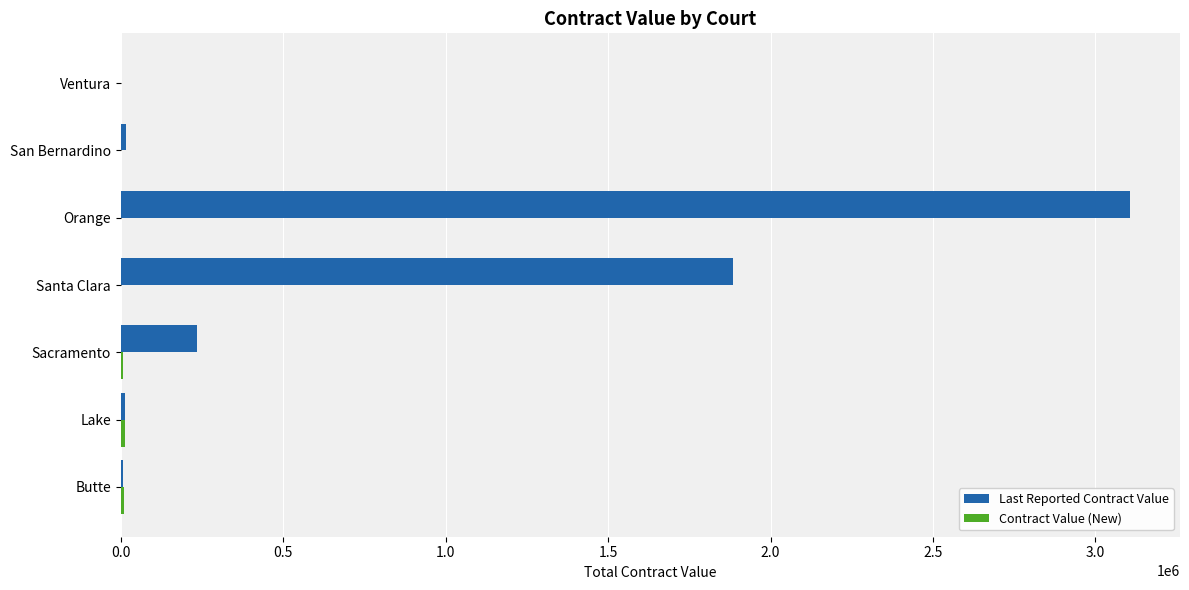

At which label is Last Reported Contract Value closest to 1552652?

Santa Clara